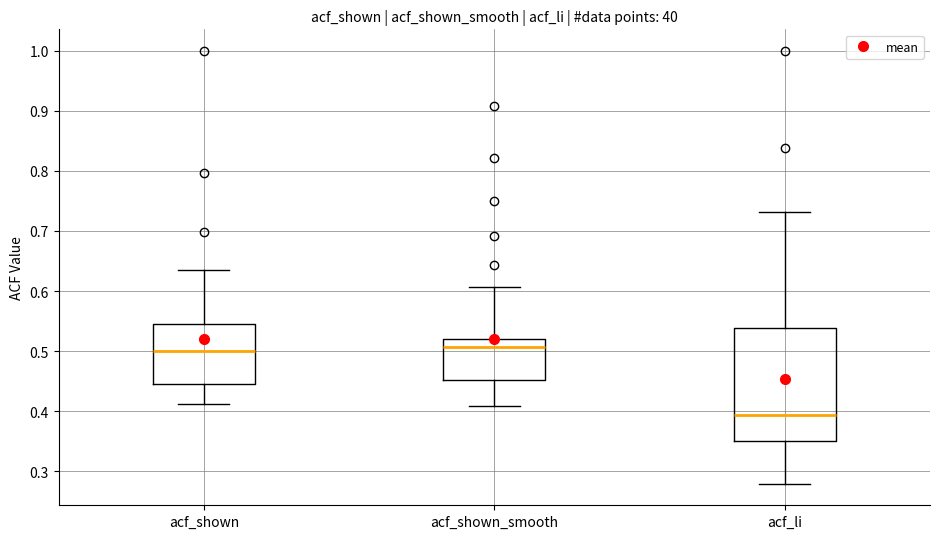

Which box has the lowest median line?

acf_li